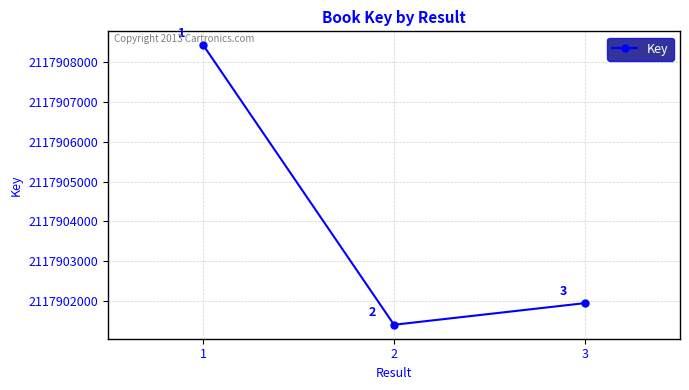

List the labels in order of value, smallest first.

2, 3, 1